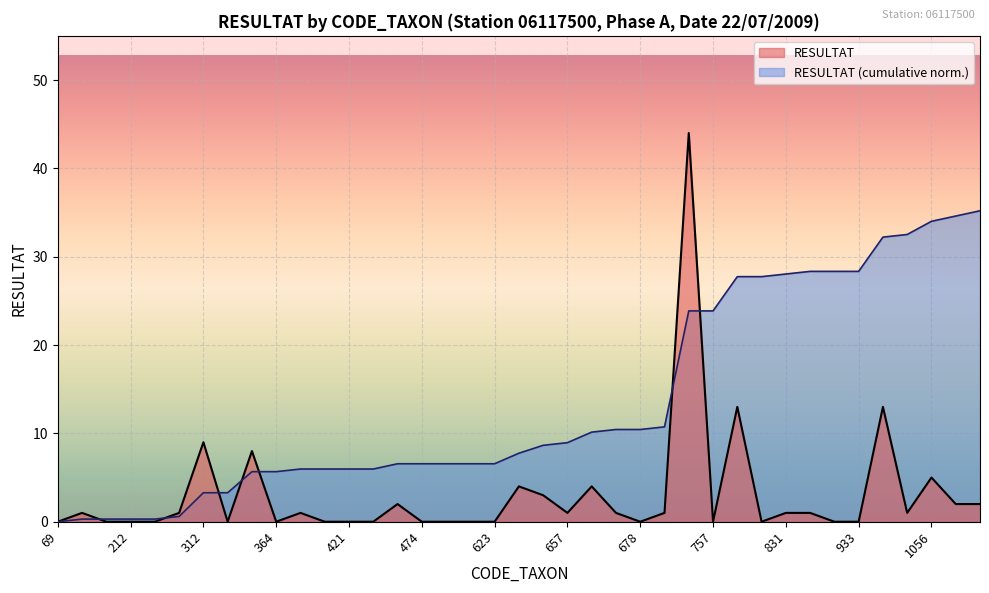

Approximately how many times larger is the value at 997 compared to 670?

13.0